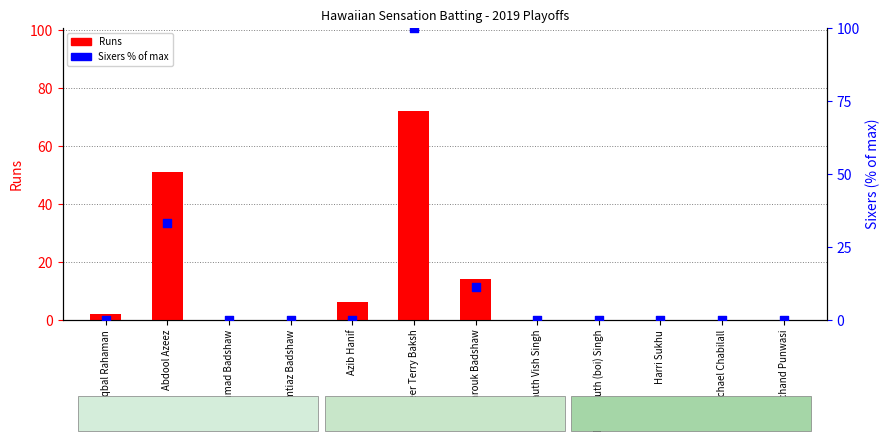

At which category is the sum across all series the highest?

Zaheer Terry Baksh